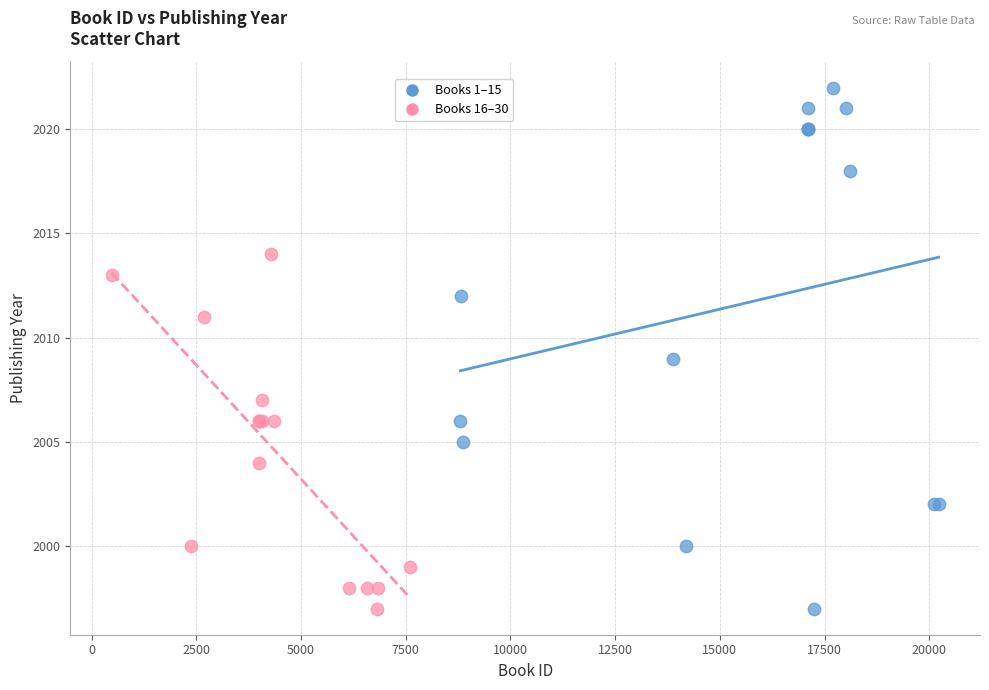

What are all the series names shown in the legend?

Books 1–15, Books 16–30